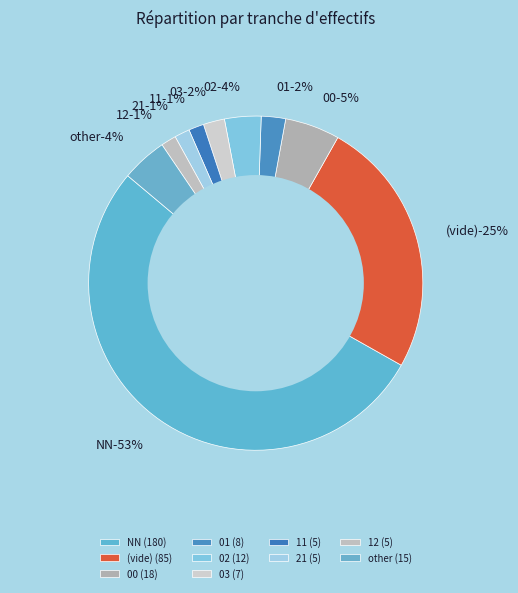

Do 11 and 00 together represent more than half of the pie?

No